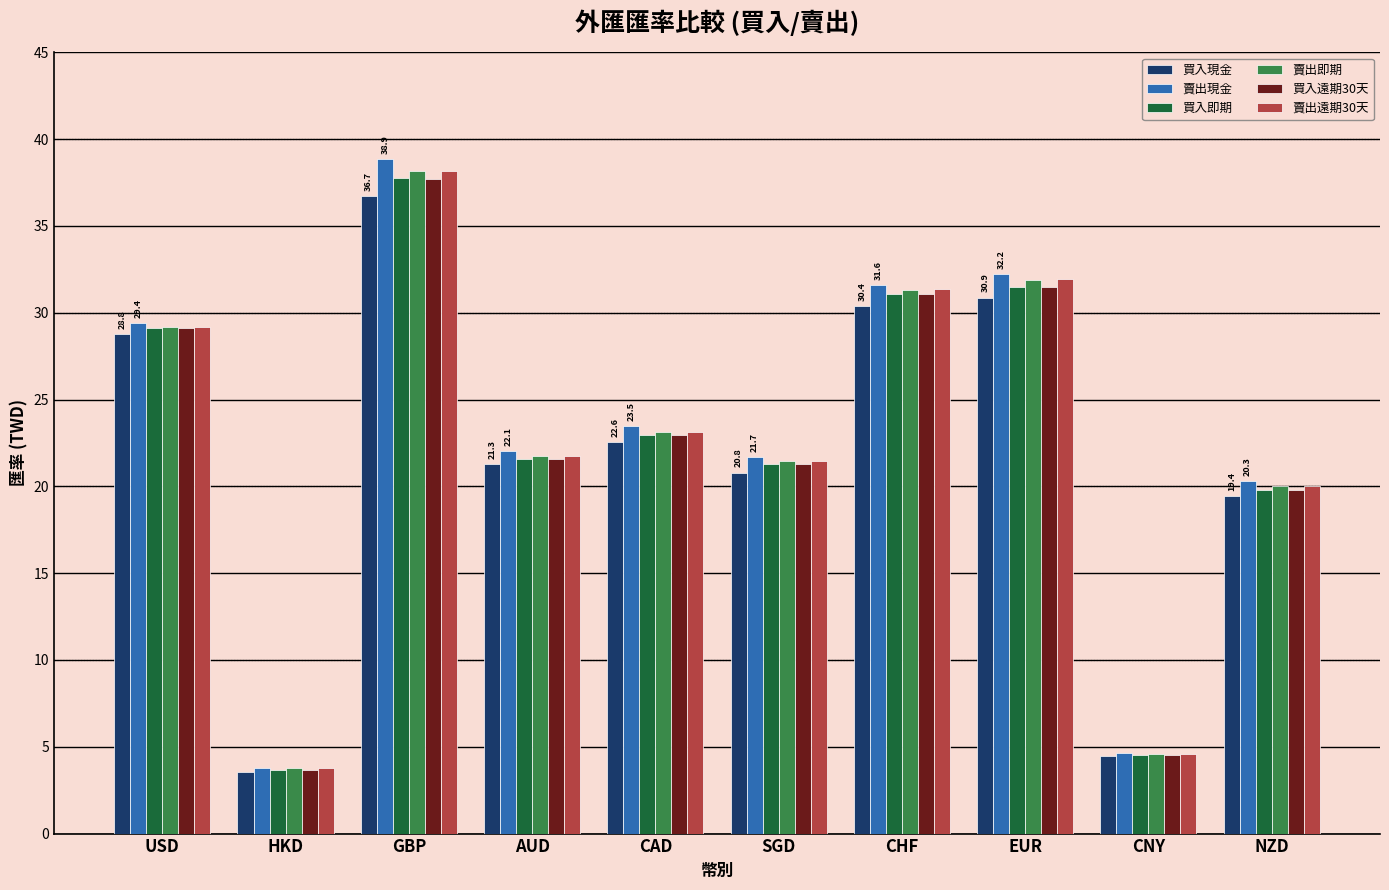

Is the value of 買入即期 at USD greater than the value of 買入遠期30天 at GBP?

No